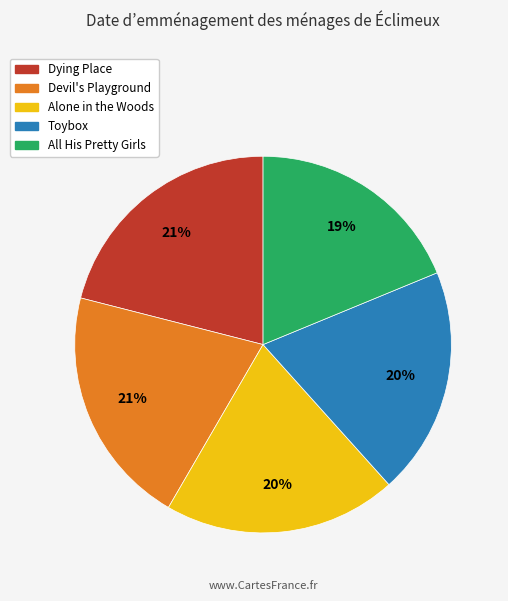

Is there any slice that represents more than half of the pie?

No